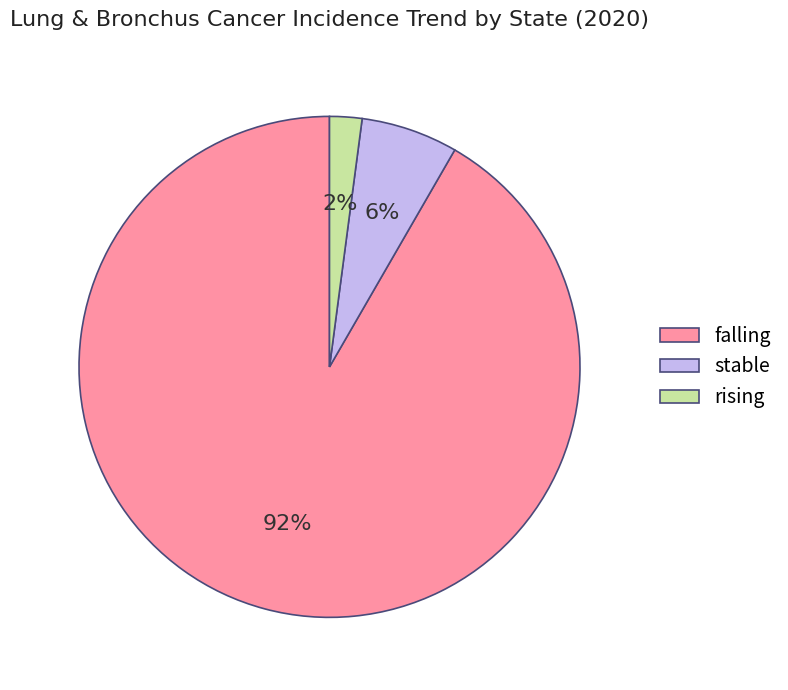

What is the largest slice in the pie chart?

falling